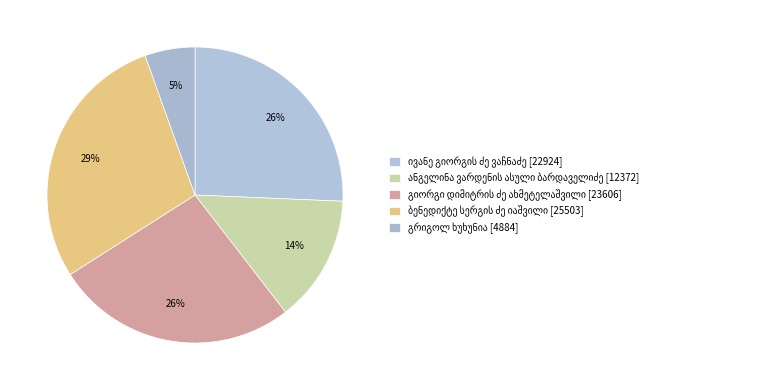

Does ბენედიქტე სერგის ძე იაშვილი represent more than half of the total?

No